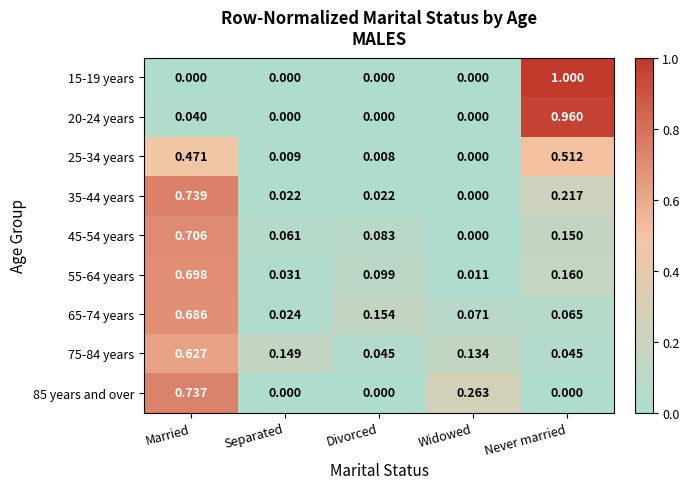

What is the greatest value displayed?

1.0